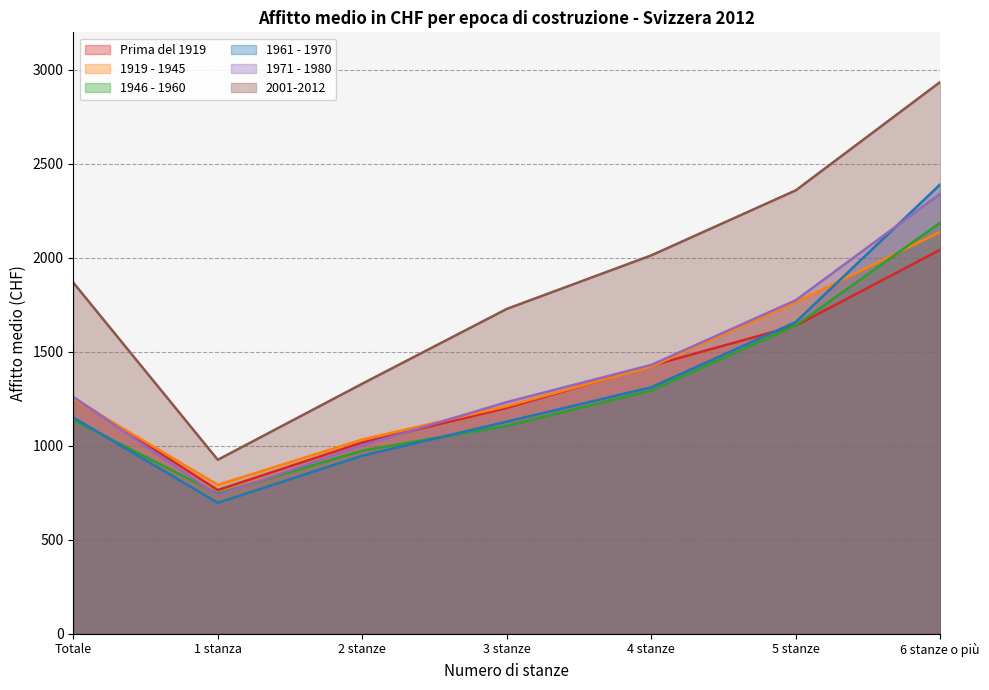

Reading left to right, transcribe all the data shown in this chart.

Prima del 1919: Totale=1256	1 stanza=764	2 stanze=1017	3 stanze=1201	4 stanze=1426	5 stanze=1639	6 stanze o più=2043
1919 - 1945: Totale=1249	1 stanza=792	2 stanze=1033	3 stanze=1210	4 stanze=1421	5 stanze=1763	6 stanze o più=2138
1946 - 1960: Totale=1137	1 stanza=745	2 stanze=974	3 stanze=1106	4 stanze=1294	5 stanze=1640	6 stanze o più=2187
1961 - 1970: Totale=1150	1 stanza=696	2 stanze=947	3 stanze=1128	4 stanze=1311	5 stanze=1658	6 stanze o più=2391
1971 - 1980: Totale=1259	1 stanza=736	2 stanze=1002	3 stanze=1232	4 stanze=1430	5 stanze=1774	6 stanze o più=2341
2001-2012: Totale=1868	1 stanza=925	2 stanze=1330	3 stanze=1728	4 stanze=2013	5 stanze=2359	6 stanze o più=2936